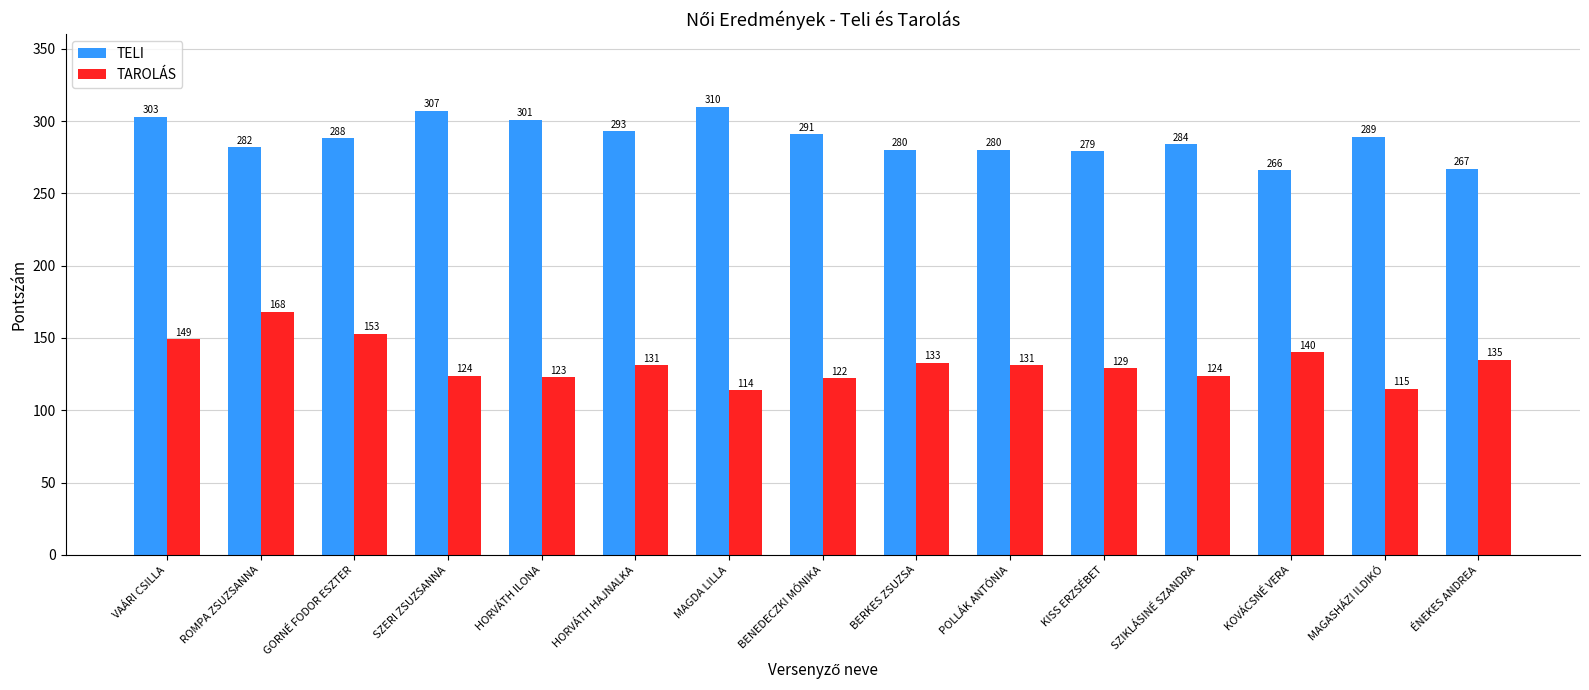

Read the TAROLÁS value at ÉNEKES ANDREA.

135